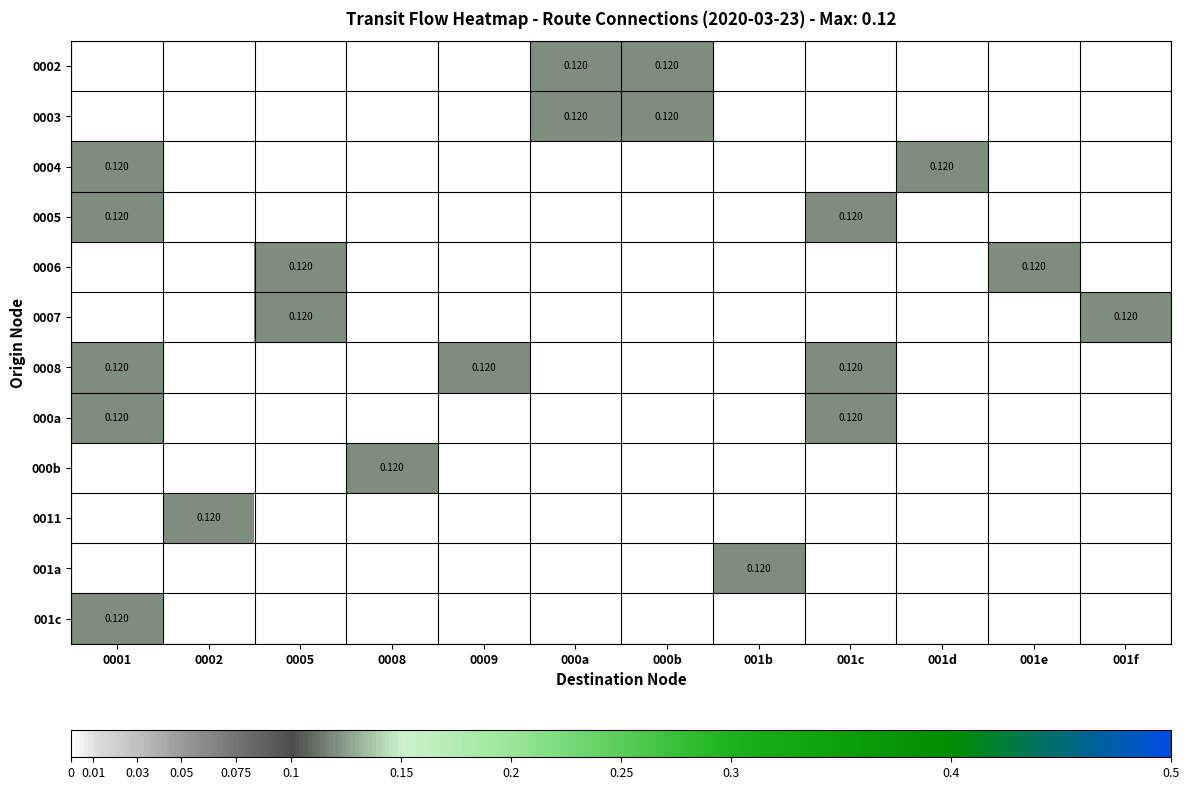

What is the spread (max minus min) of values at 000b?

0.1